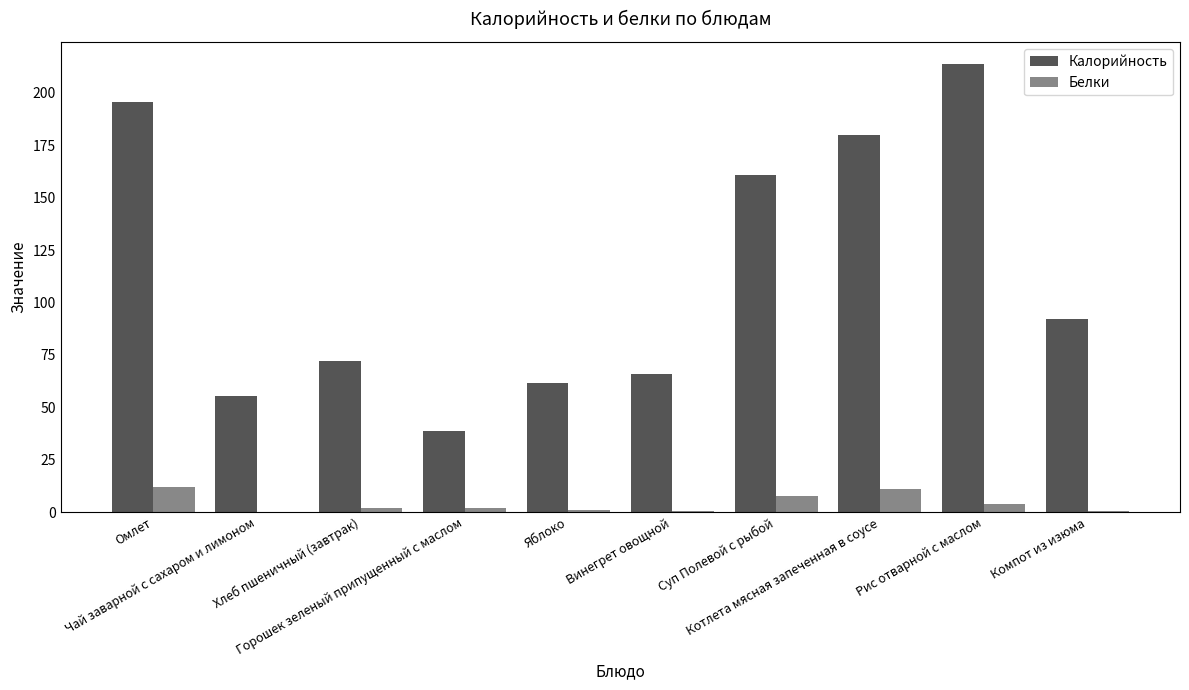

Which series has the largest total across all categories?

Калорийность